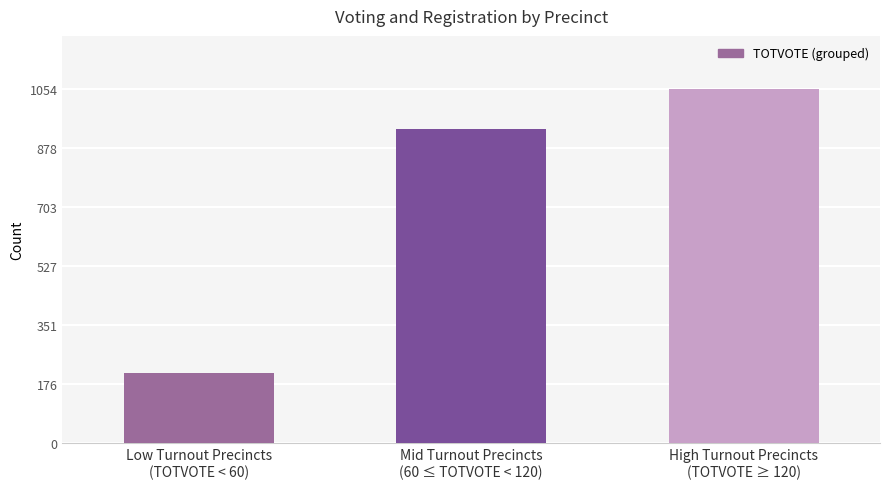

What is the average value?

732